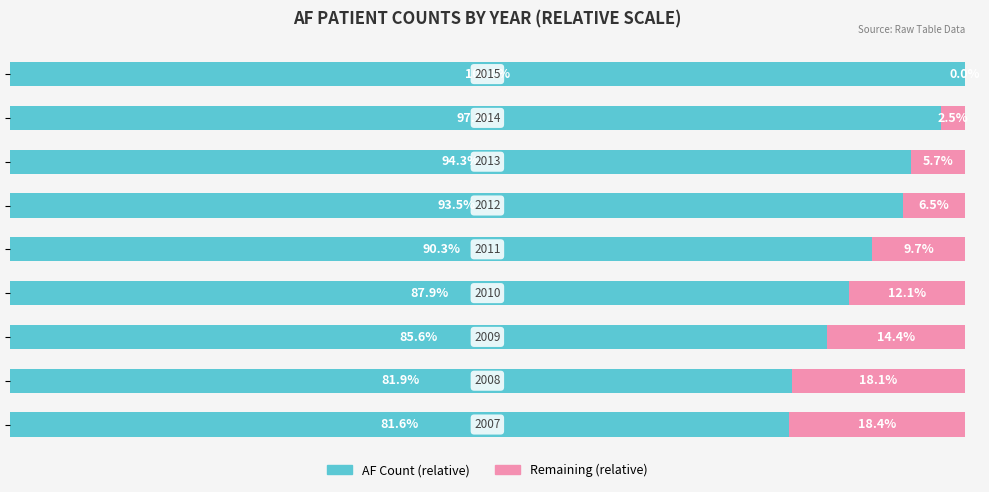

What are all the series names shown in the legend?

AF Count (relative), Remaining (relative)